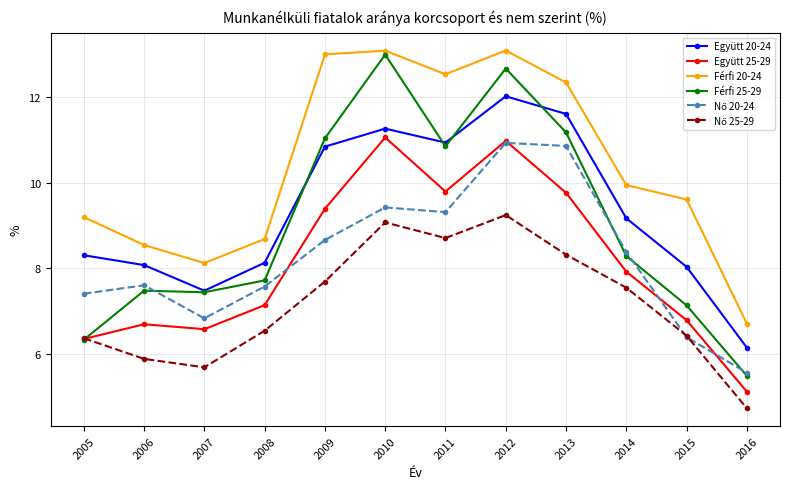

Is this an area chart (filled region under the line)?

No